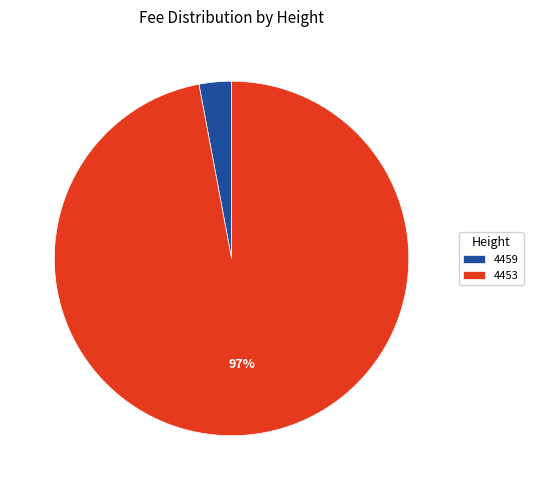

How many segments does this pie chart have?

2